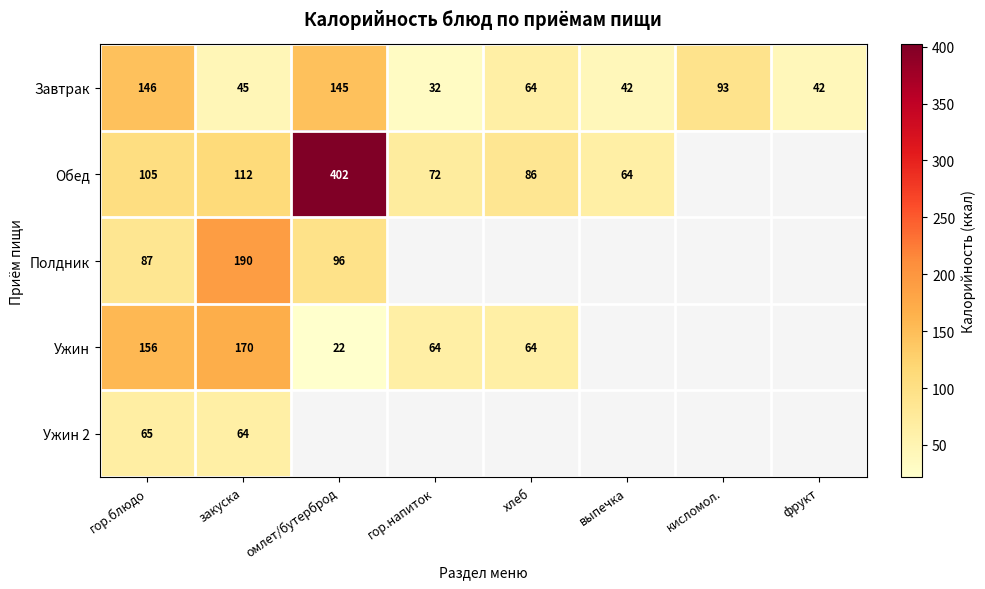

The Завтрак series shows 45 at закуска. True or false?

True